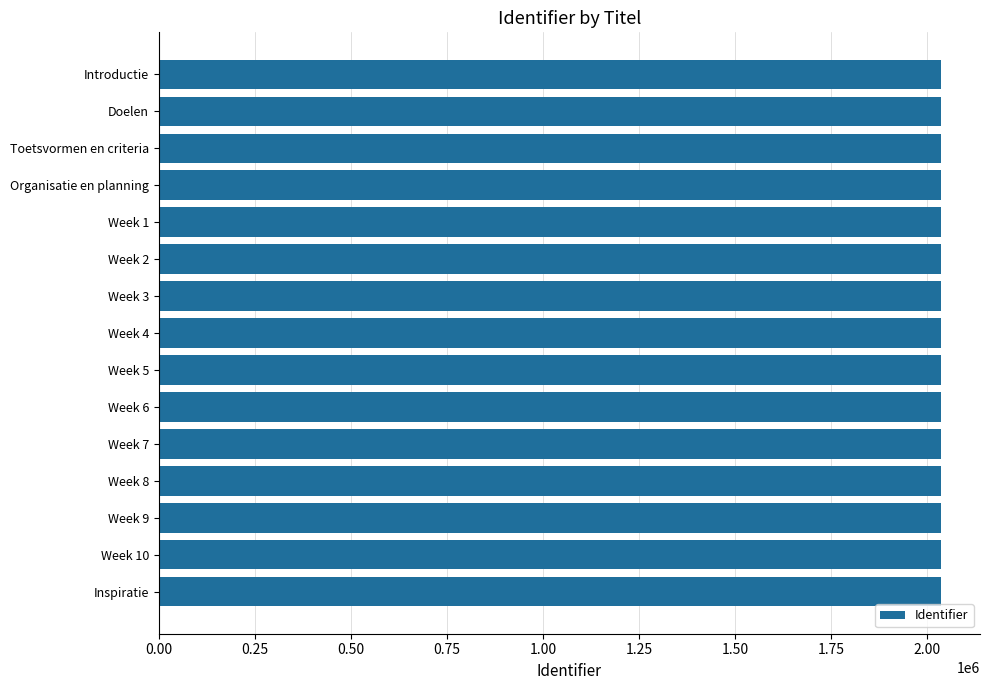

What is the difference between the maximum and second lowest values?

25